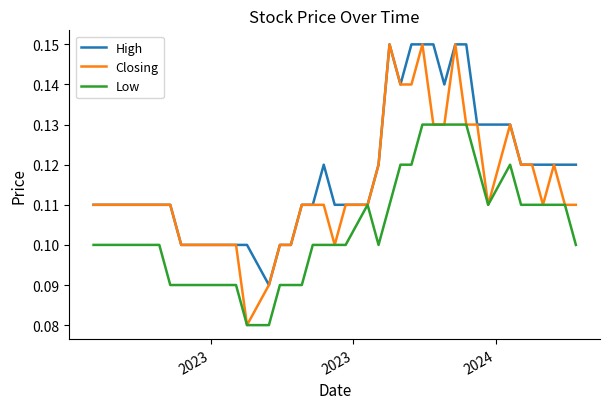

List the series in order of their overall mean, highest first.

High, Closing, Low